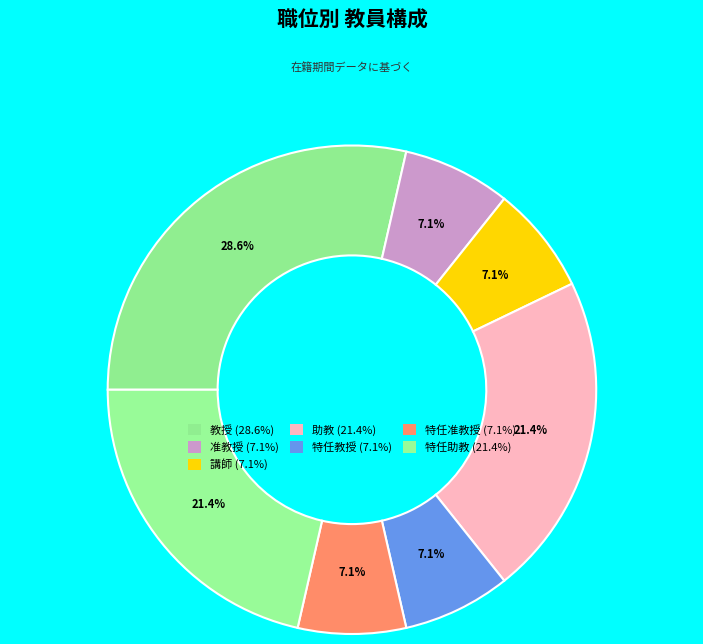

To the nearest percent, what portion does 准教授 represent?

7%